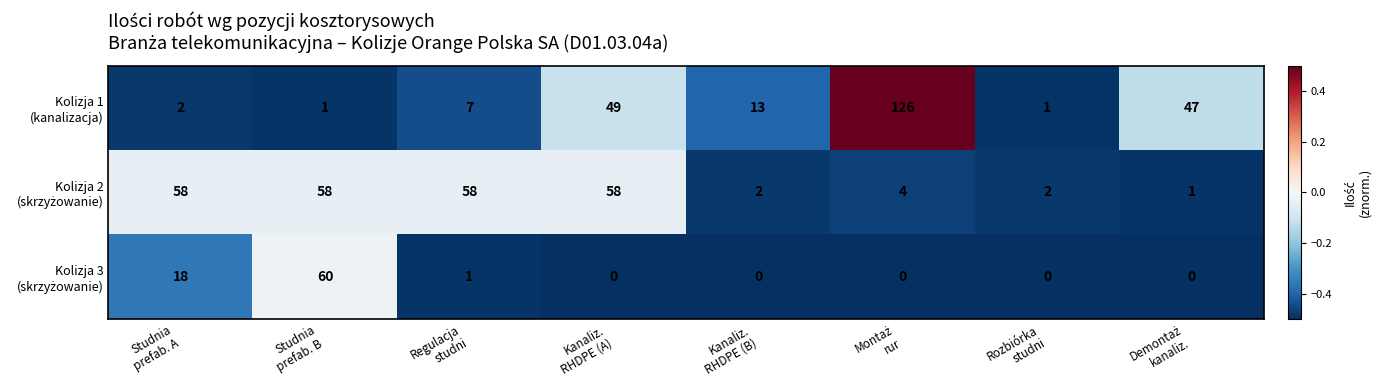

At how many categories does at least one series exceed 24?

6